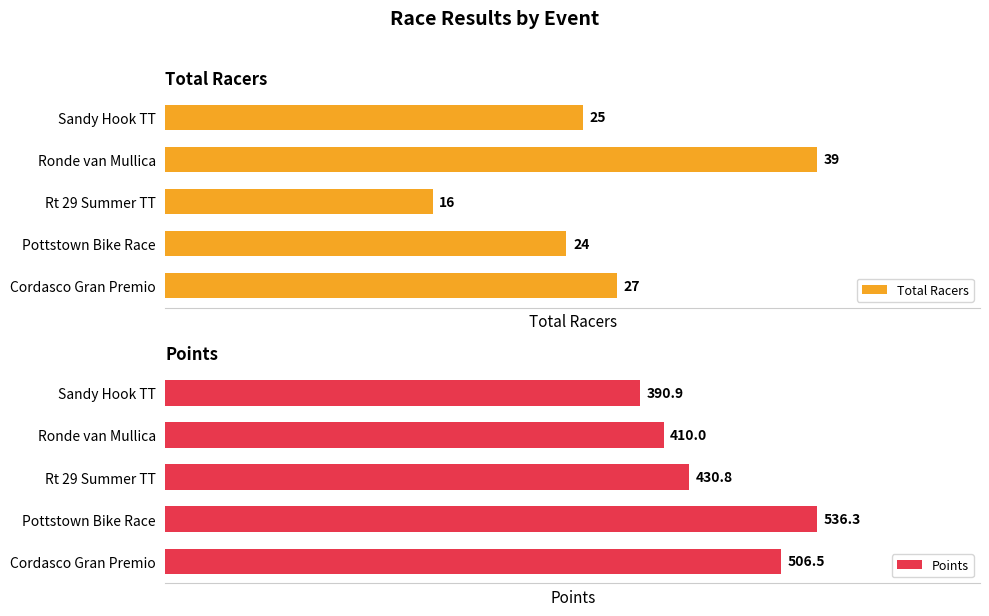

List the series in order of their overall mean, lowest first.

Total Racers, Points